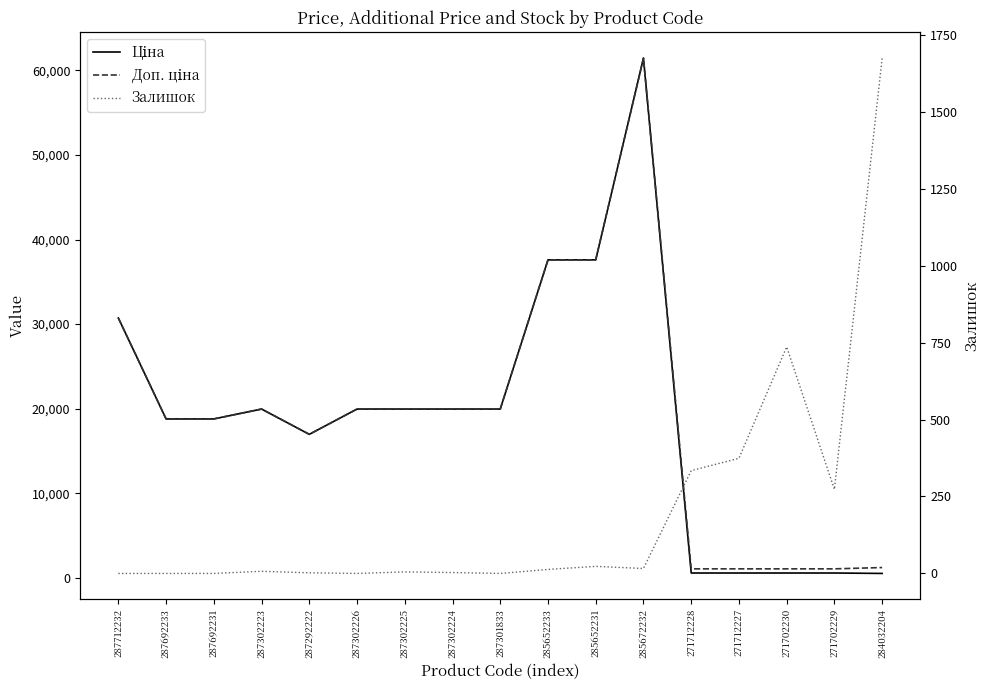

What is the difference between the maximum and second lowest values in the Доп. ціна series?

60352.6